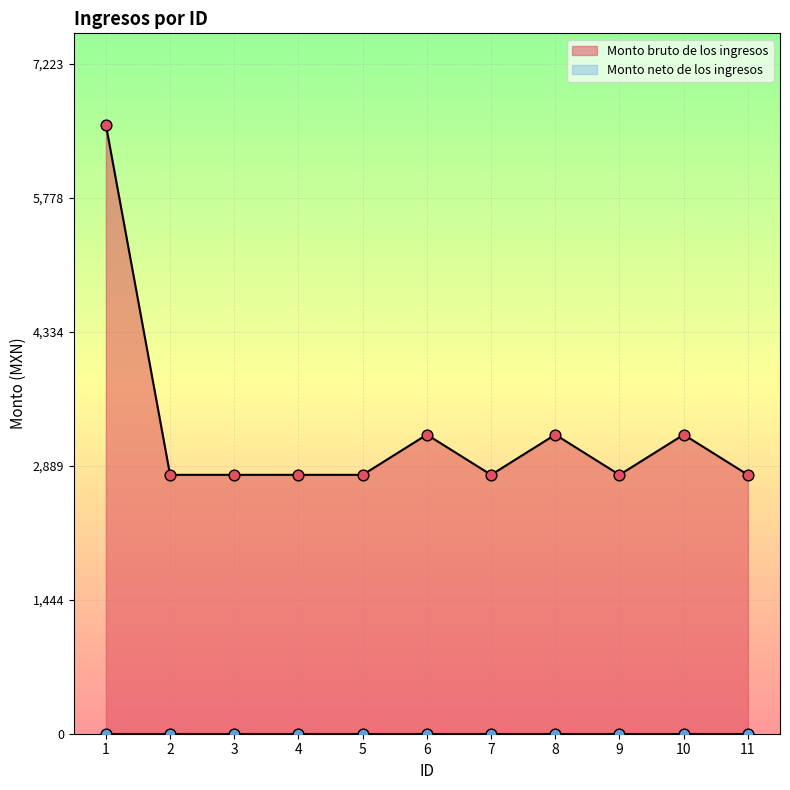

Between 8 and 7, which is larger?

8